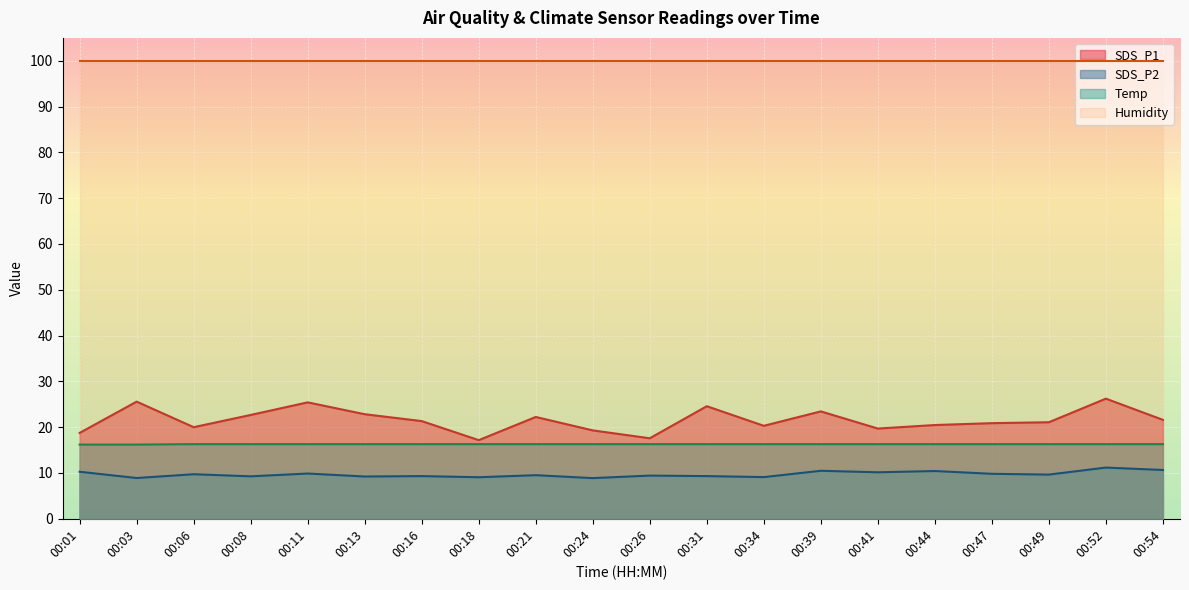

How many values in the SDS_P1 series exceed 21?

11